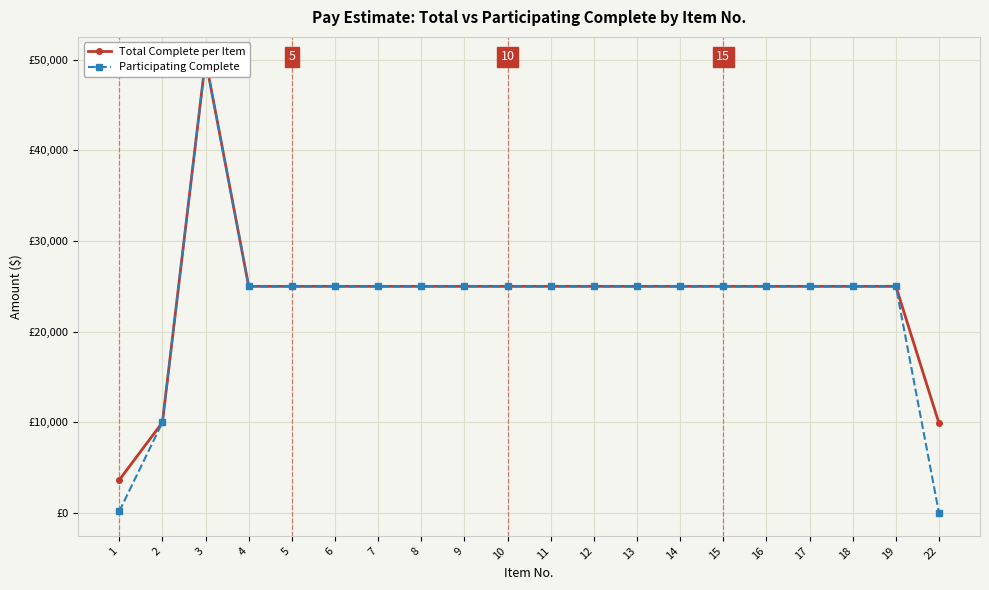

What is the difference between the second highest and minimum values in the Total Complete per Item series?

21346